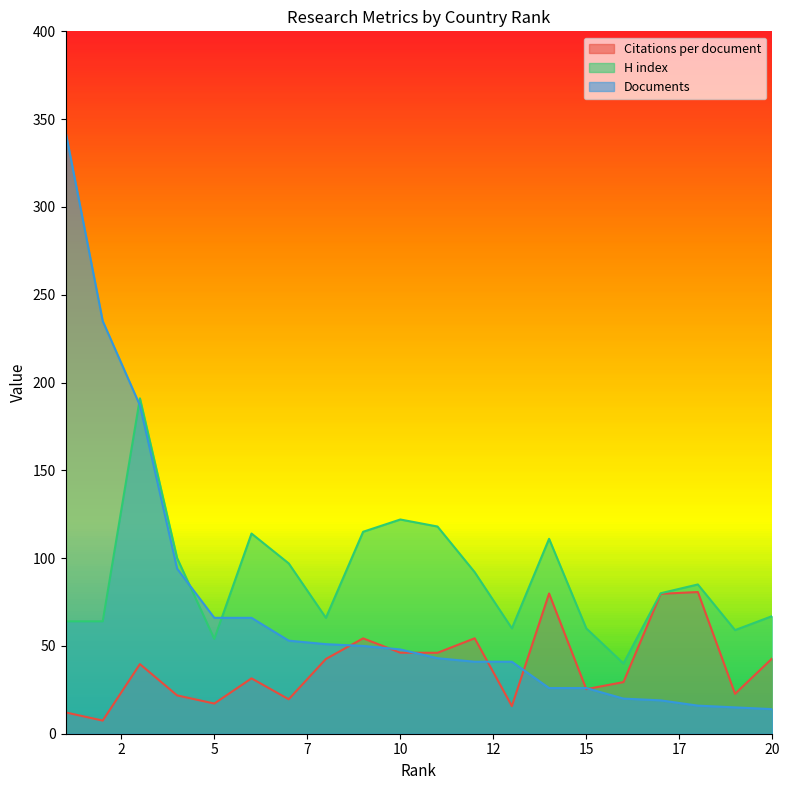

What is the maximum value for Documents?

343.0